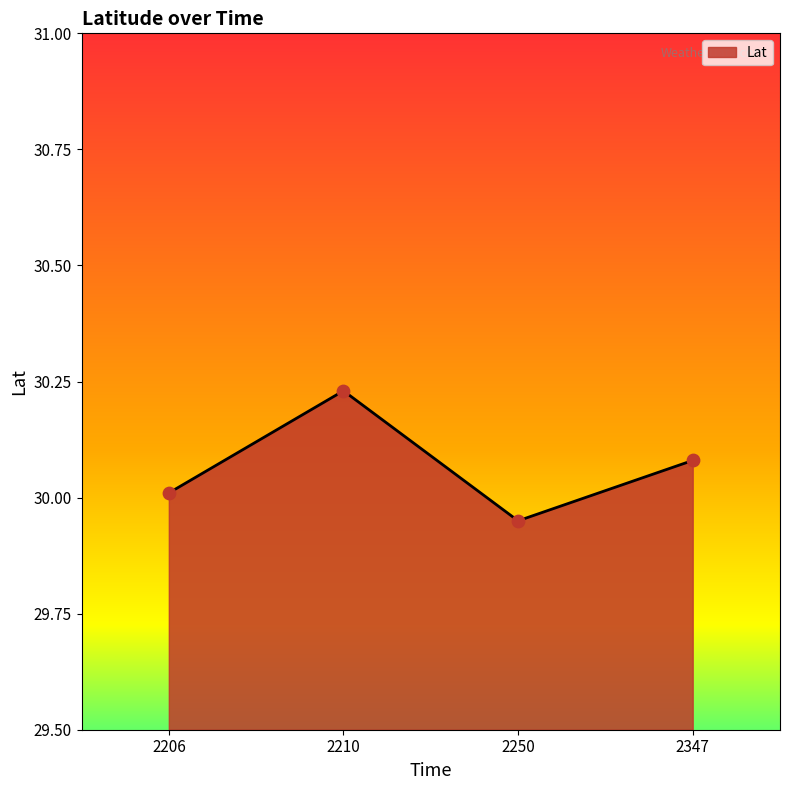

Approximately how many times larger is the value at 2210 compared to 2206?

1.0